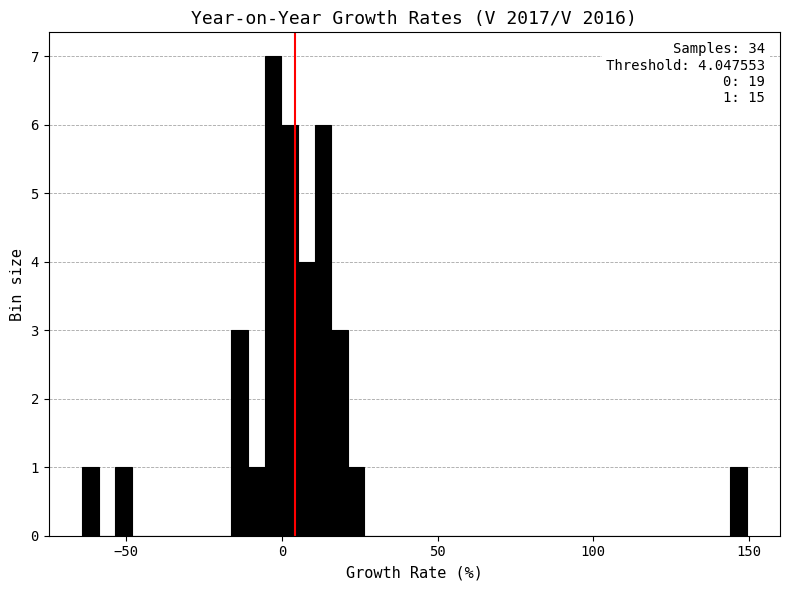

Around what value on the x-axis is the tallest bar? Give the approximate position of its centre, as read against the axis.

-5